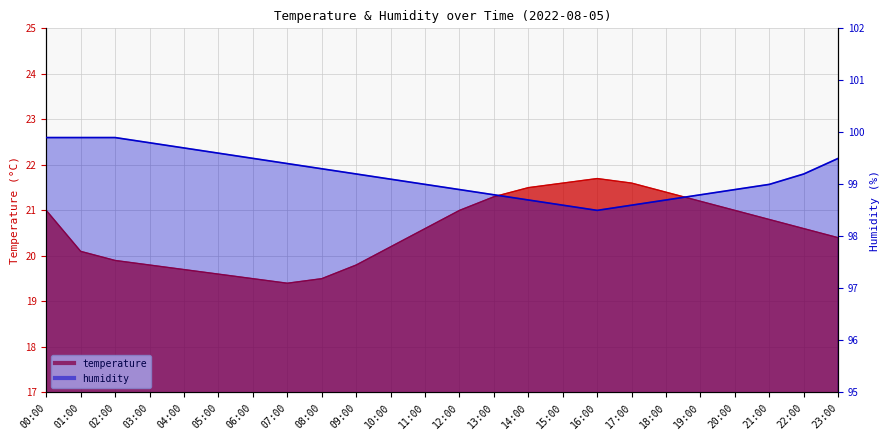

How many interior local valleys does the humidity series have?

1